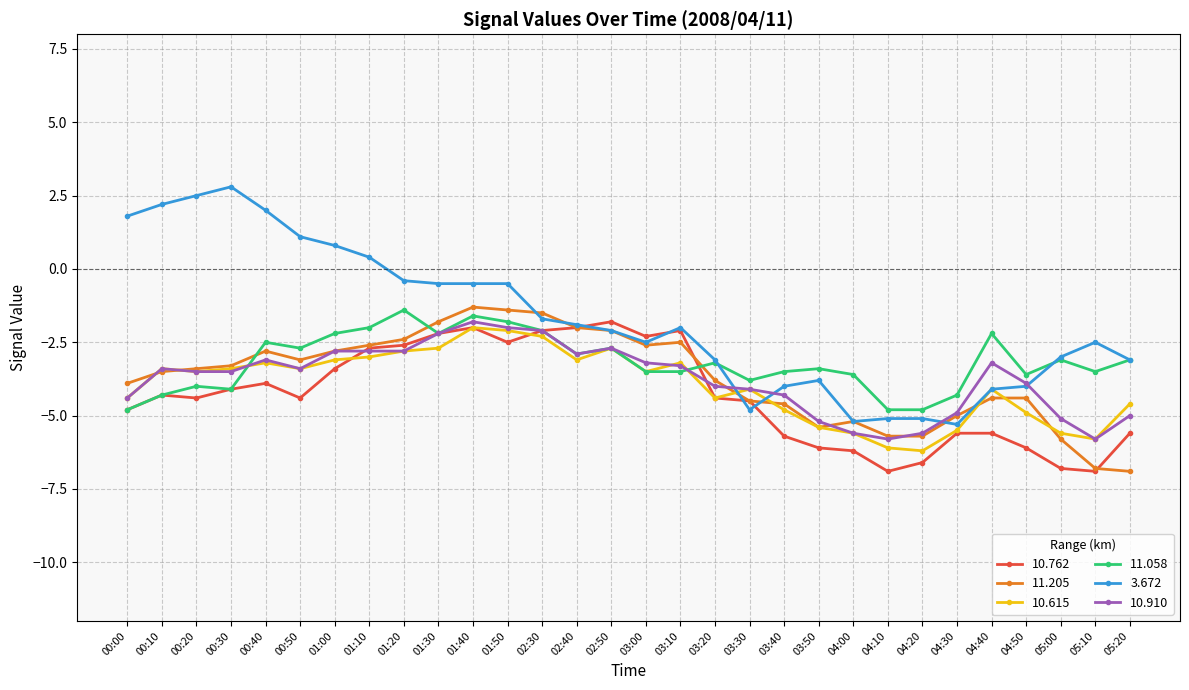

Is it true that 10.762 equals -0.5 at 01:30?

False